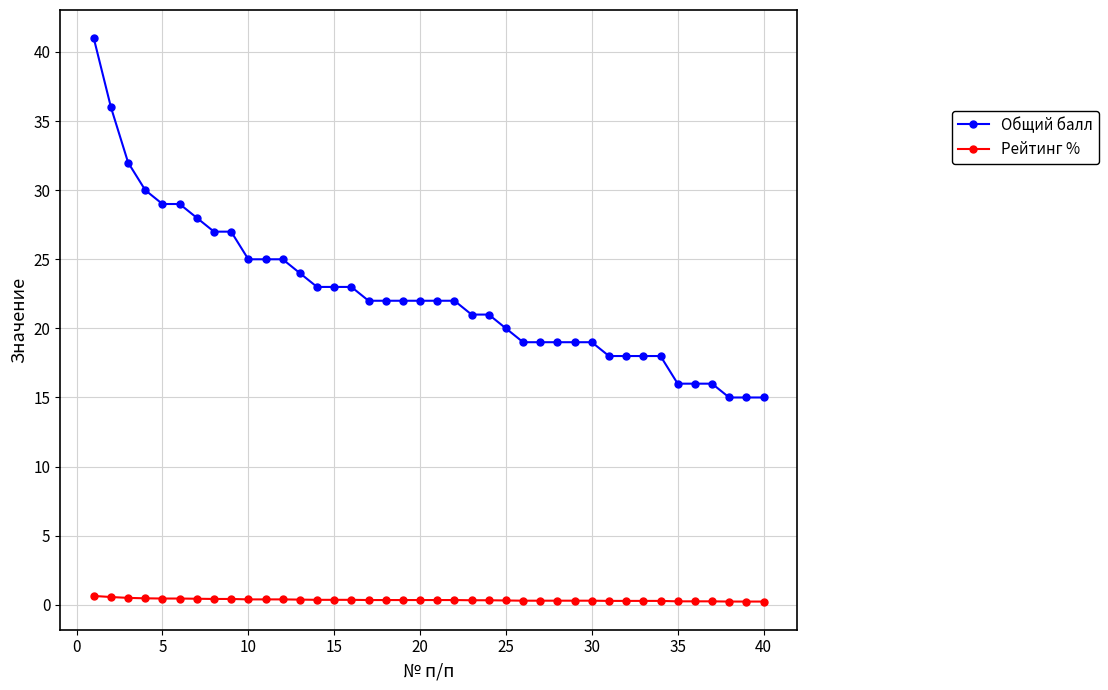

Which series has the largest range (max minus min)?

Общий балл